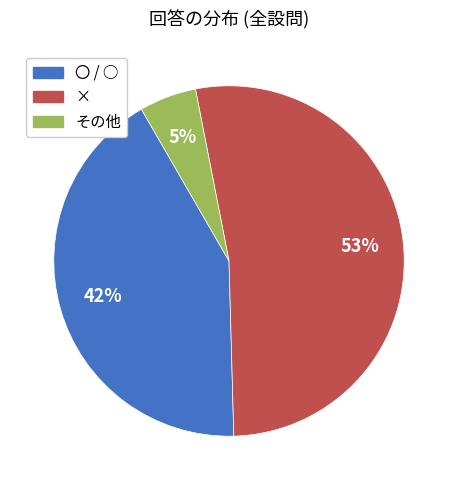

How many segments does this pie chart have?

3